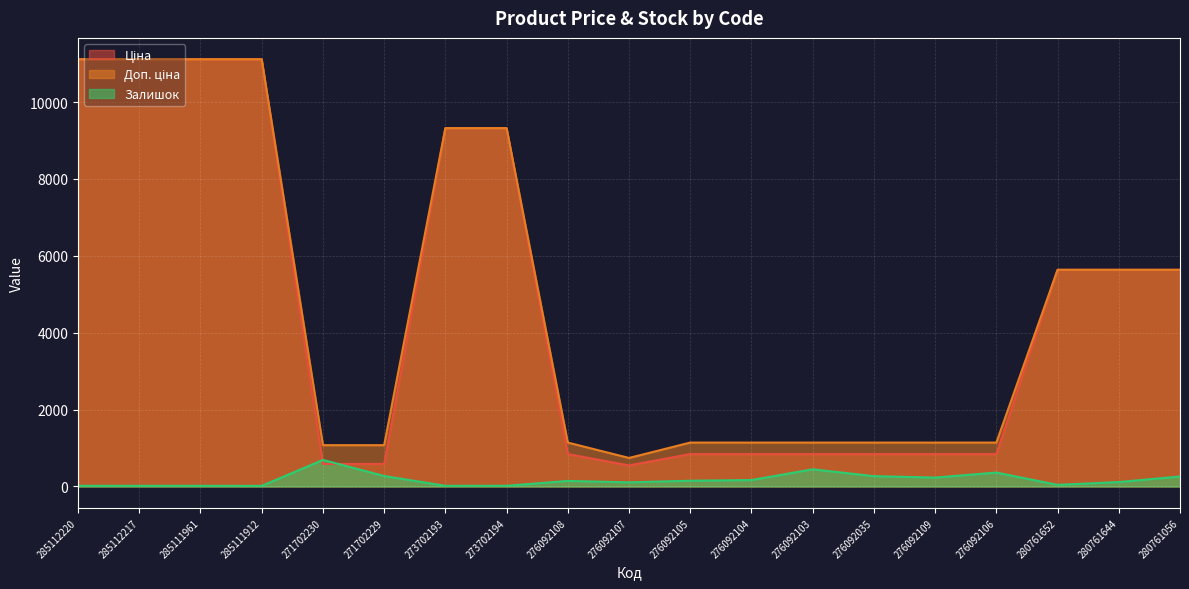

What is the total value across all series at 285111912?

22242.2